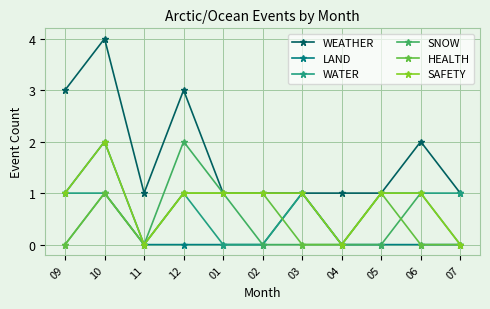

At which label does WEATHER reach its peak?

10